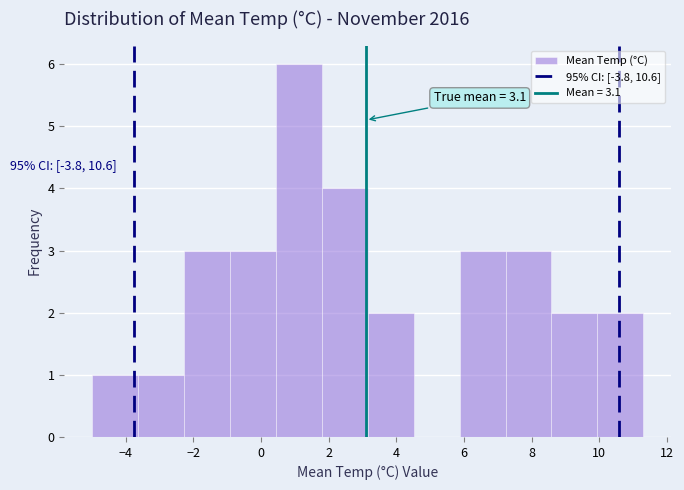

Which range on the x-axis has the tallest bar?

0.4 to 1.8